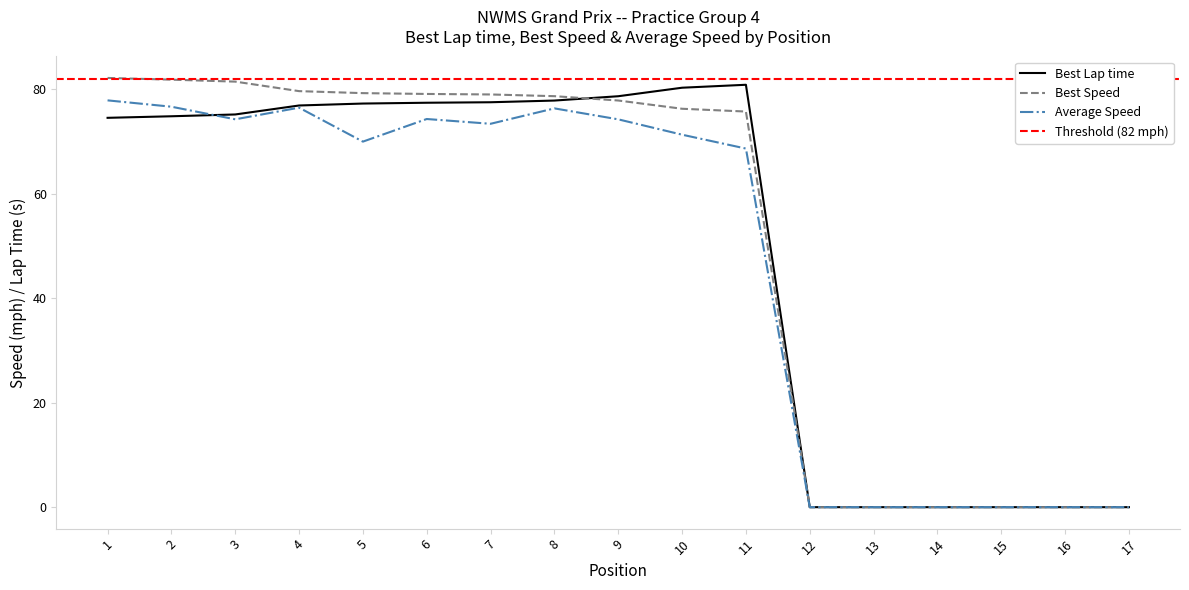

At which label does Average Speed reach its peak?

1